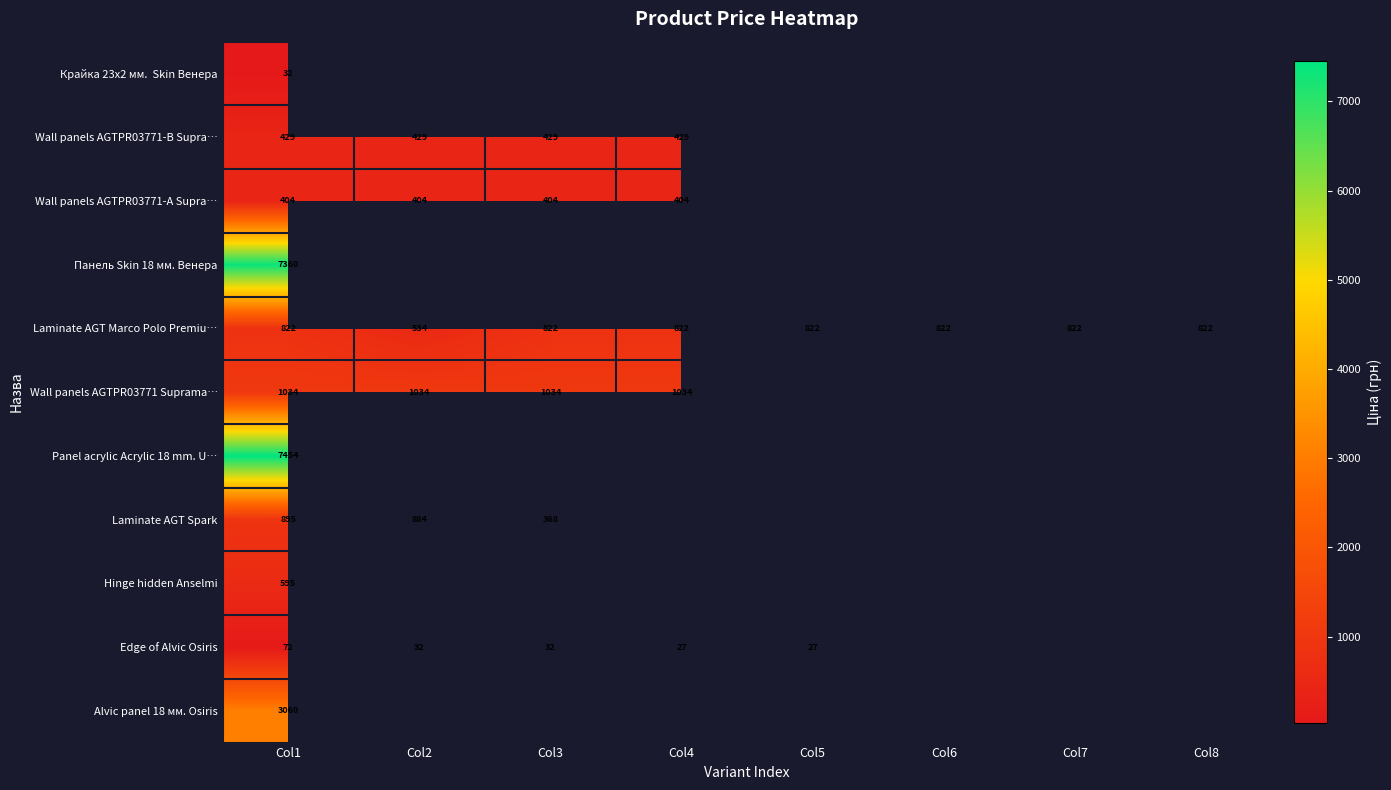

What is the difference between the maximum and minimum values in the Edge of Alvic Osiris series?

45.3